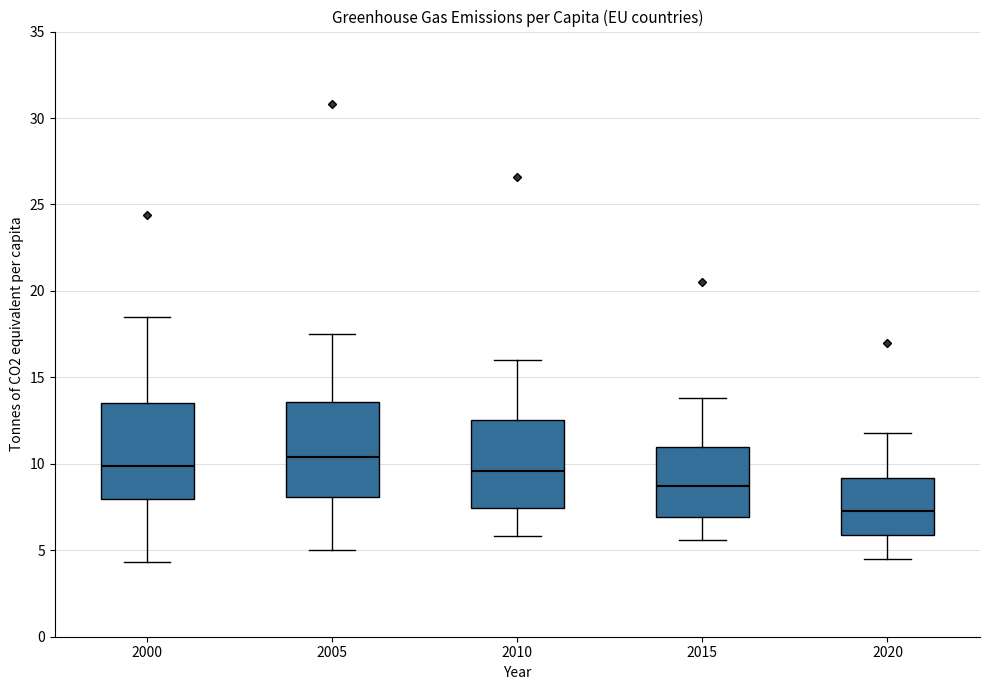

Where does the lower whisker of the box at x = 2000 end on the y-axis? The values are not printed on the chart, so give them approximately, as read against the axis.

4.5